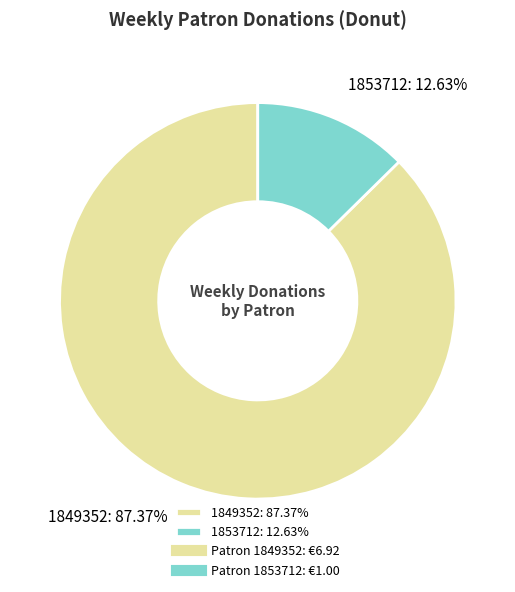

Approximately how many times larger is the value at 1853712 compared to 1849352?

0.1